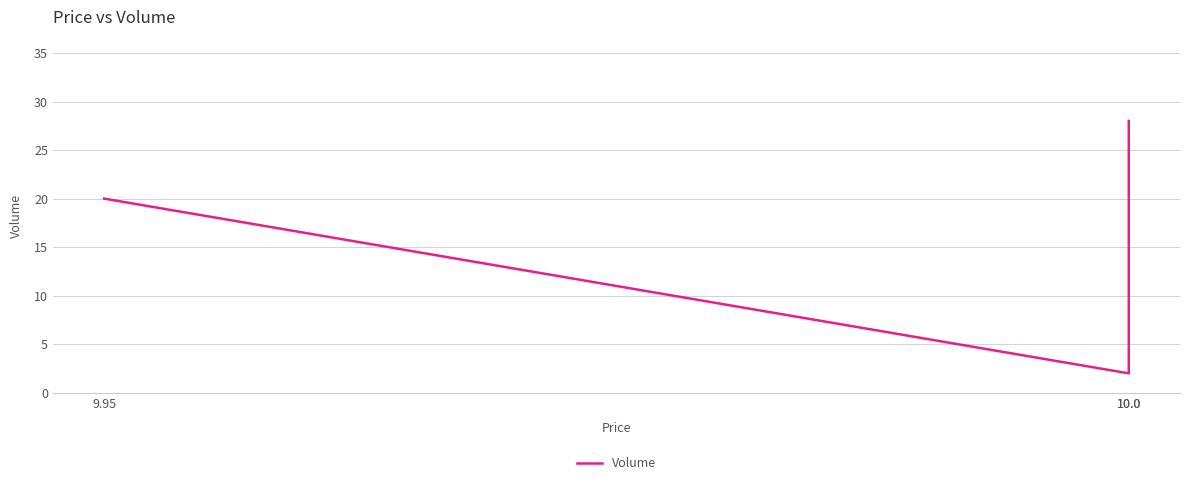

What is the difference between the maximum and second lowest values?

8